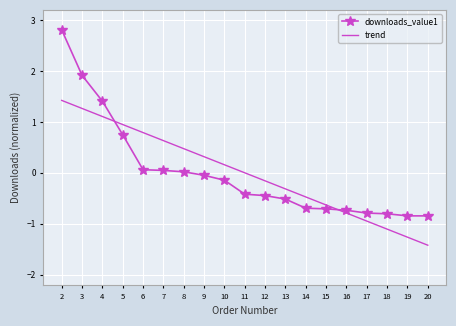

True or false: trend has more than 1 points higher than both neighbors.

False